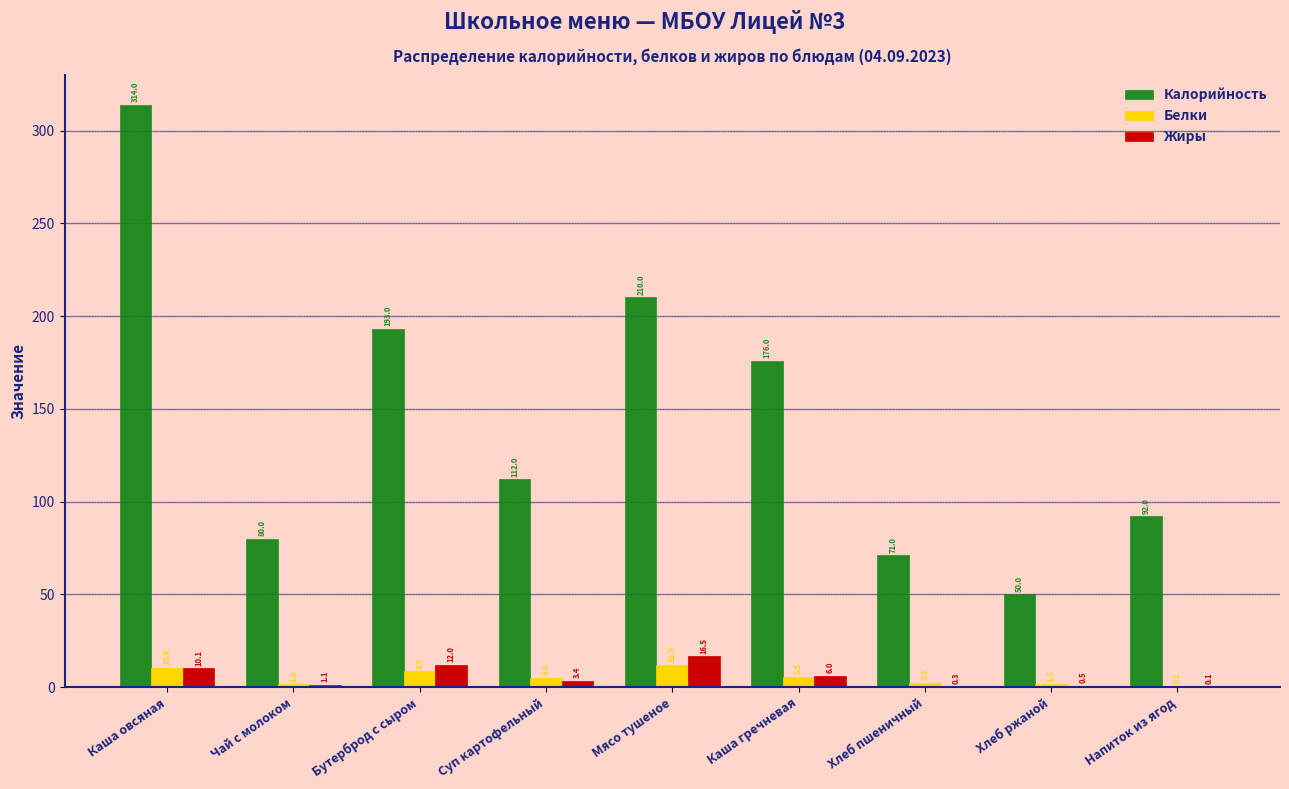

Between Мясо тушеное and Напиток из ягод, which series saw the biggest shift?

Калорийность